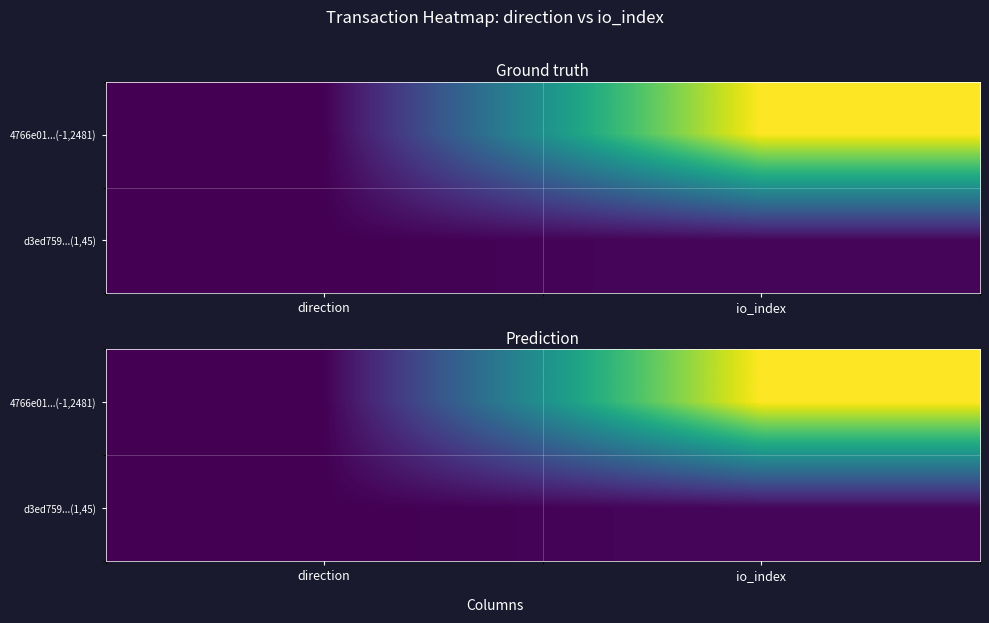

The value of 4766e01...(-1,2481) at direction is 2. True or false?

False